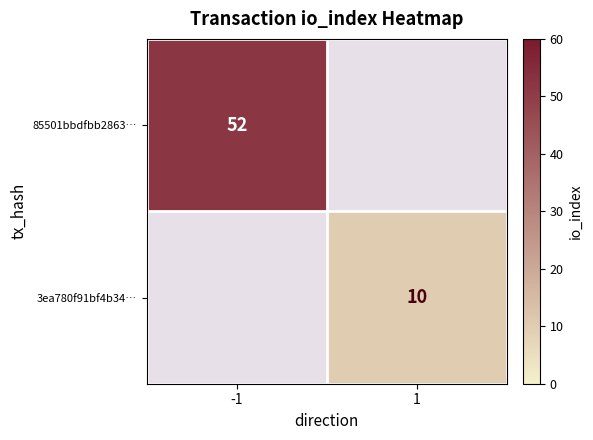

Is it true that 3ea780f91bf4b34… equals 6 at 1?

False